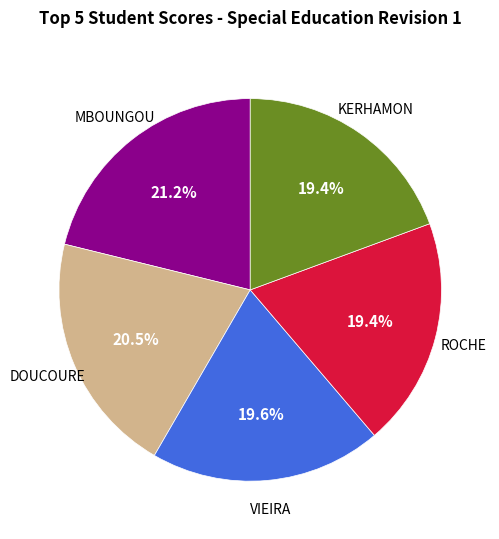

Is there any slice that represents more than half of the pie?

No